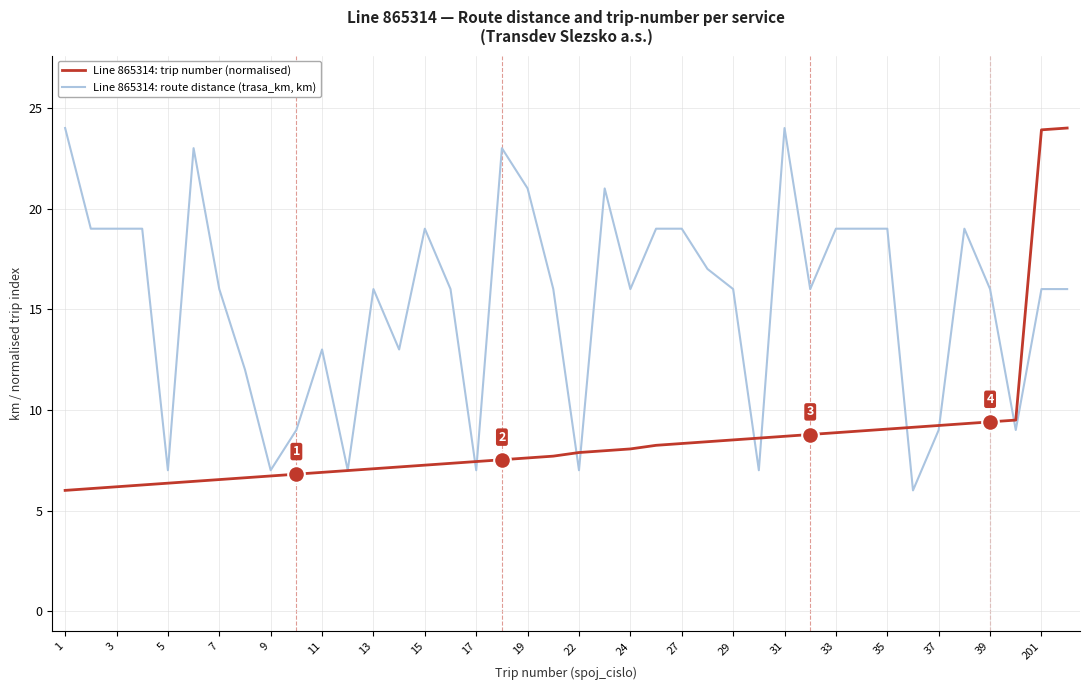

What is the maximum value shown in the chart?

24.0